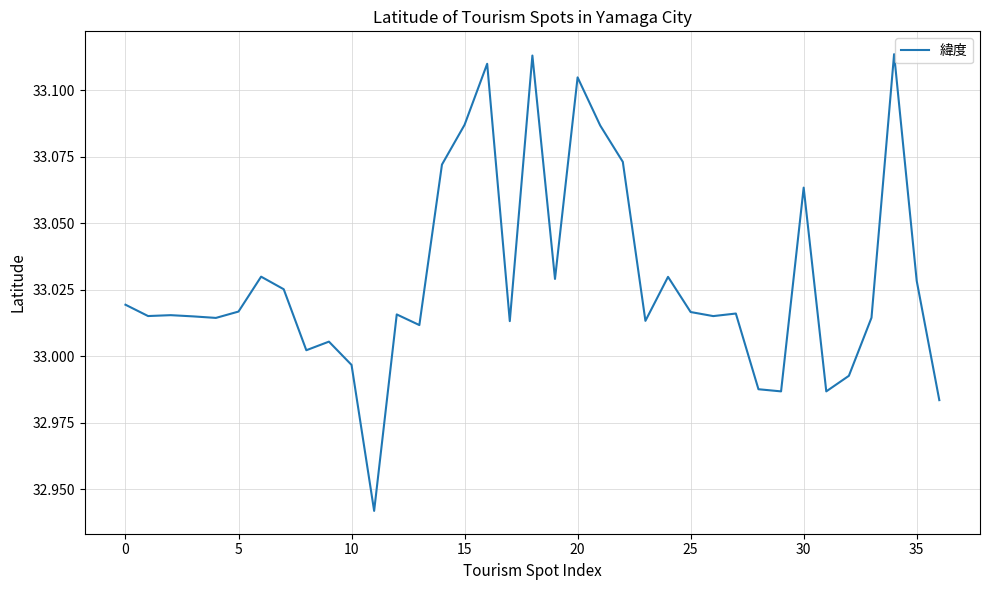

Does the chart have visible grid lines?

Yes